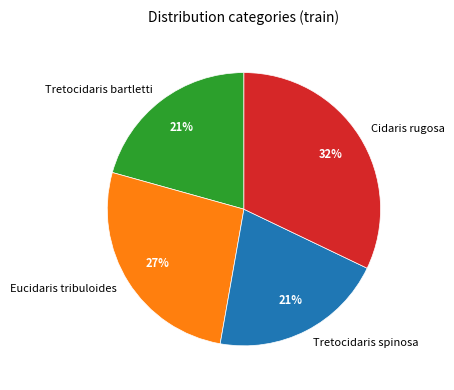

The Eucidaris tribuloides slice represents 27% of the pie. True or false?

True